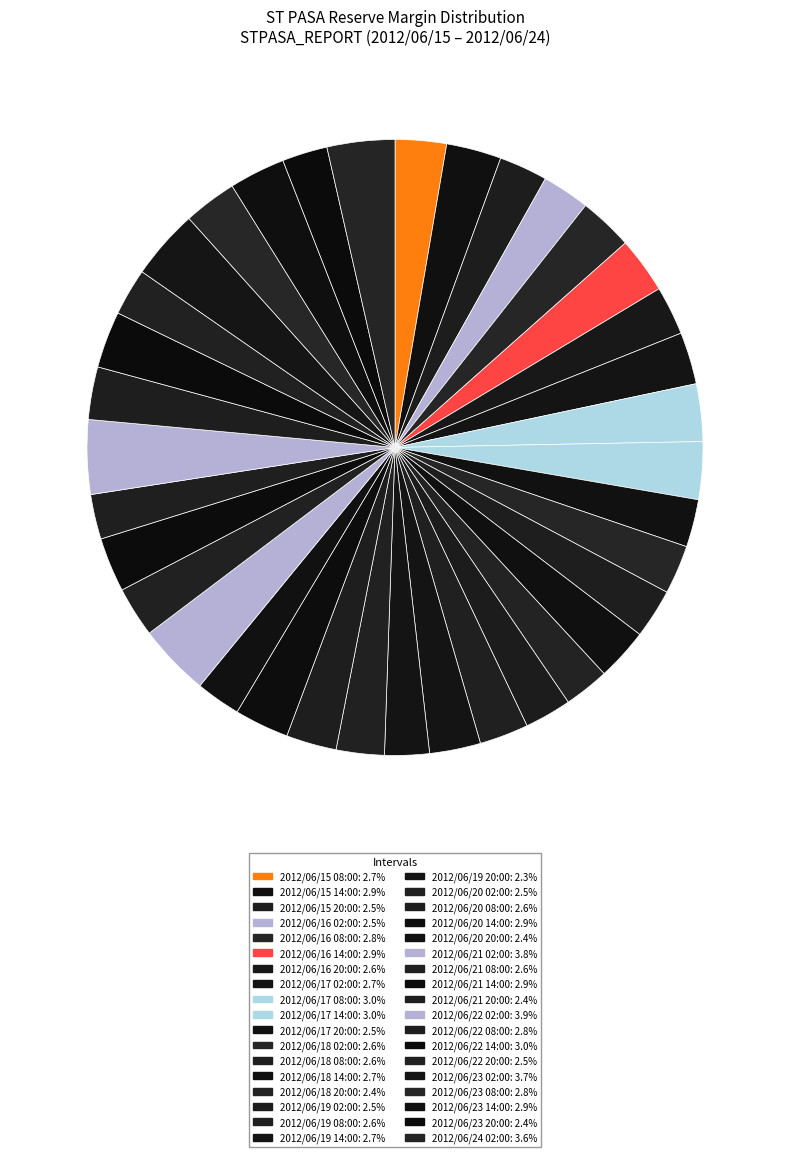

Count the number of slices in the pie.

36